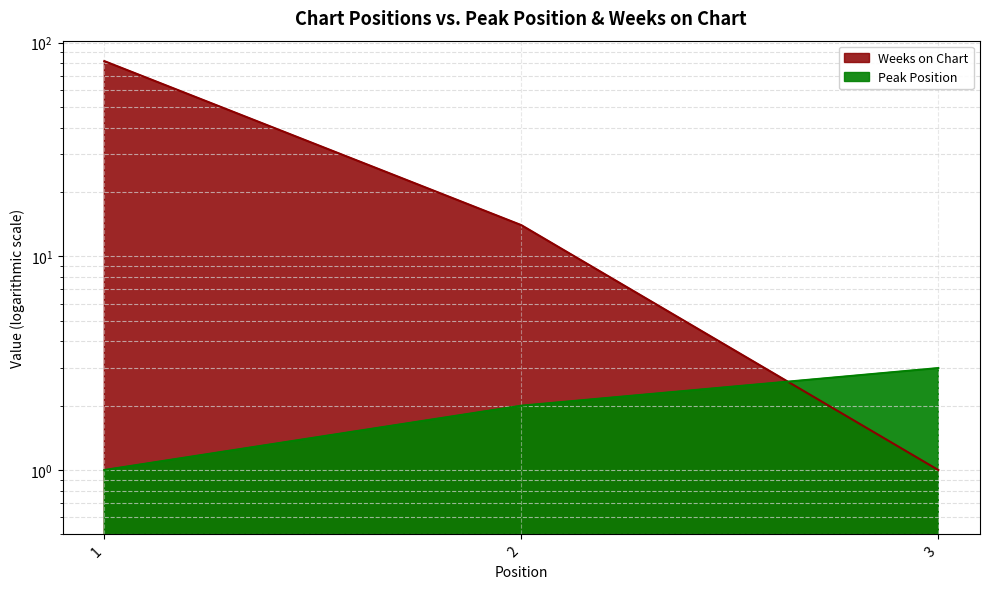

At which label is Peak Position closest to 2?

2